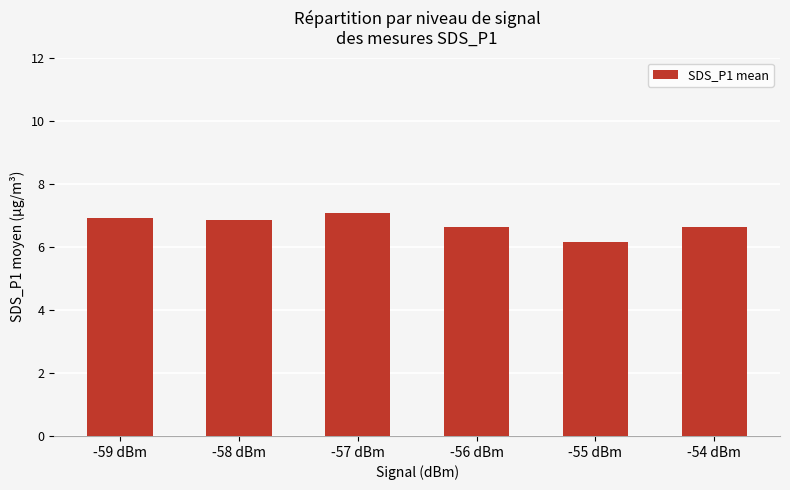

What is the sum of the values at -59 dBm and -56 dBm?

13.5